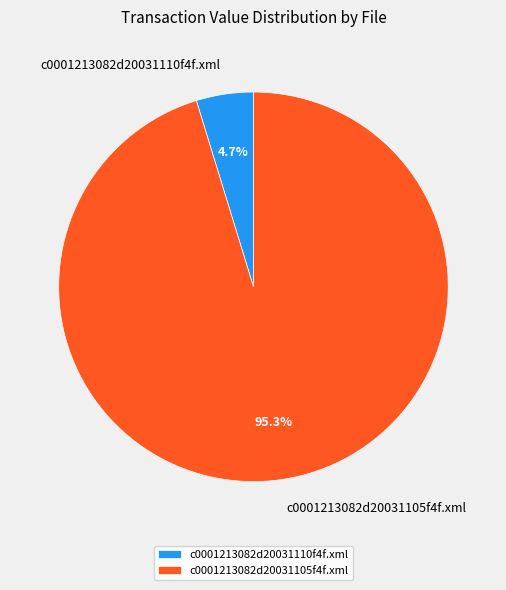

Is there any slice that represents more than half of the pie?

Yes